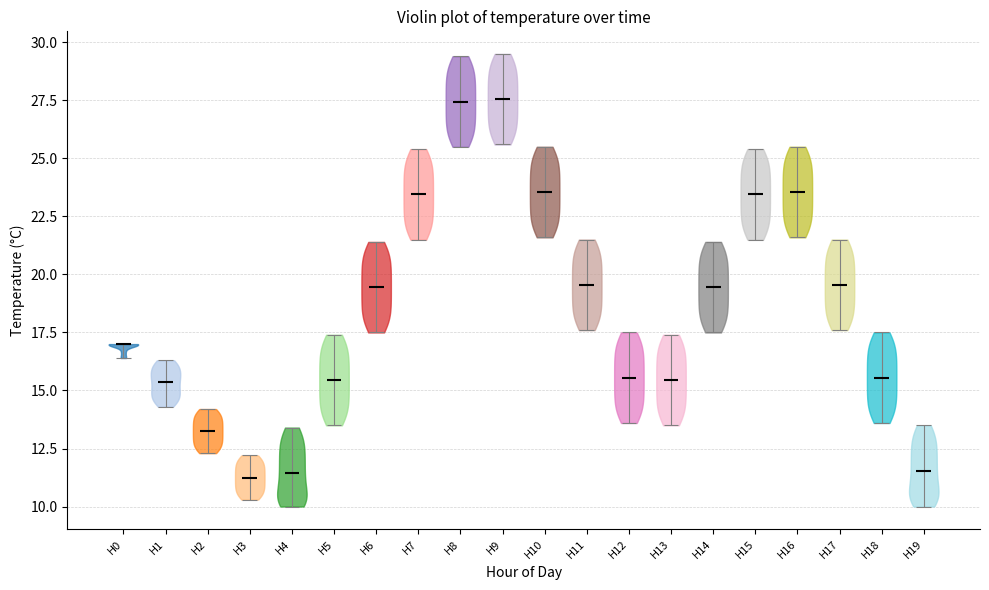

Reading left to right, read every violin against the y-axis: where its median line is, and the lowest and highest points it reaches. The values are not printed on the chart, so give them approximately, as read against the axis.

H0: median line 17.0, lowest point 16.5, highest point 17.0
H1: median line 15.5, lowest point 14.5, highest point 16.5
H2: median line 13.5, lowest point 12.5, highest point 14.0
H3: median line 11.5, lowest point 10.5, highest point 12.0
H4: median line 11.5, lowest point 10.0, highest point 13.5
H5: median line 15.5, lowest point 13.5, highest point 17.5
H6: median line 19.5, lowest point 17.5, highest point 21.5
H7: median line 23.5, lowest point 21.5, highest point 25.5
H8: median line 27.5, lowest point 25.5, highest point 29.5
H9: median line 27.5, lowest point 25.5, highest point 29.5
H10: median line 23.5, lowest point 21.5, highest point 25.5
H11: median line 19.5, lowest point 17.5, highest point 21.5
H12: median line 15.5, lowest point 13.5, highest point 17.5
H13: median line 15.5, lowest point 13.5, highest point 17.5
H14: median line 19.5, lowest point 17.5, highest point 21.5
H15: median line 23.5, lowest point 21.5, highest point 25.5
H16: median line 23.5, lowest point 21.5, highest point 25.5
H17: median line 19.5, lowest point 17.5, highest point 21.5
H18: median line 15.5, lowest point 13.5, highest point 17.5
H19: median line 11.5, lowest point 10.0, highest point 13.5